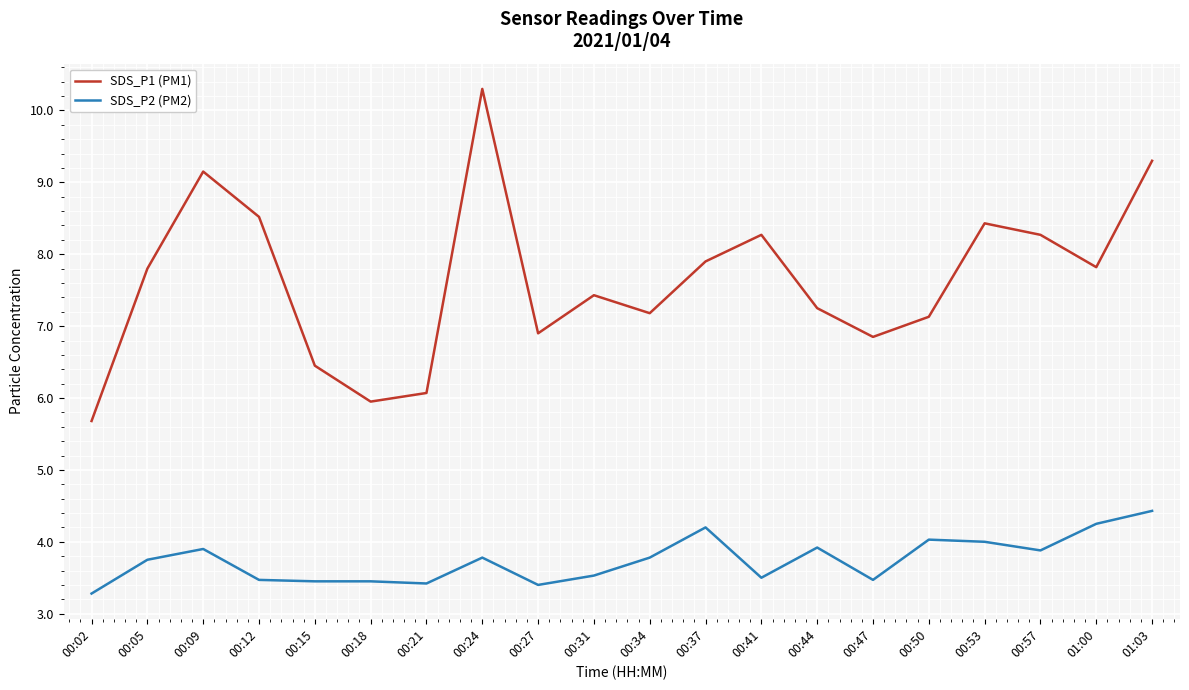

What is the difference between the maximum and minimum values in the SDS_P1 (PM1) series?

4.6